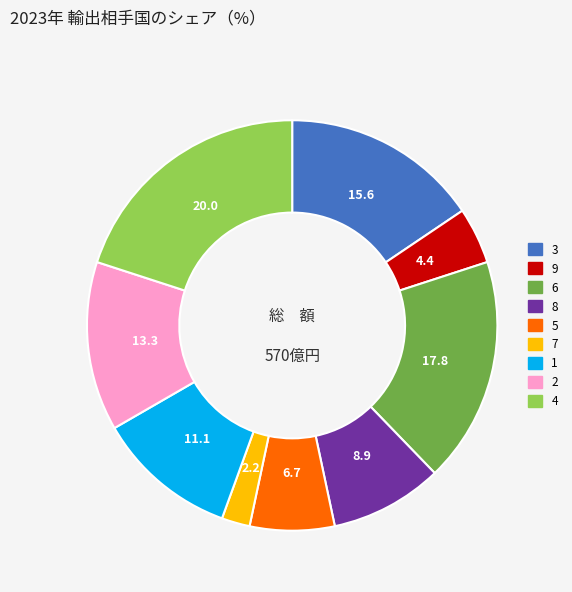

Between 1 and 5, which is larger?

1